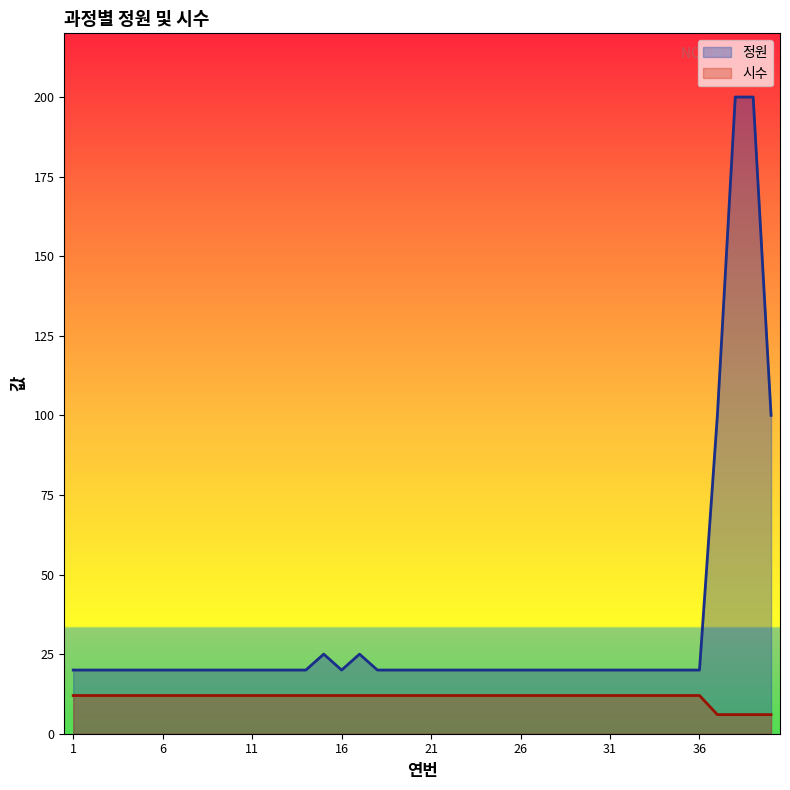

Which category has the lowest value in the 시수 series?

37